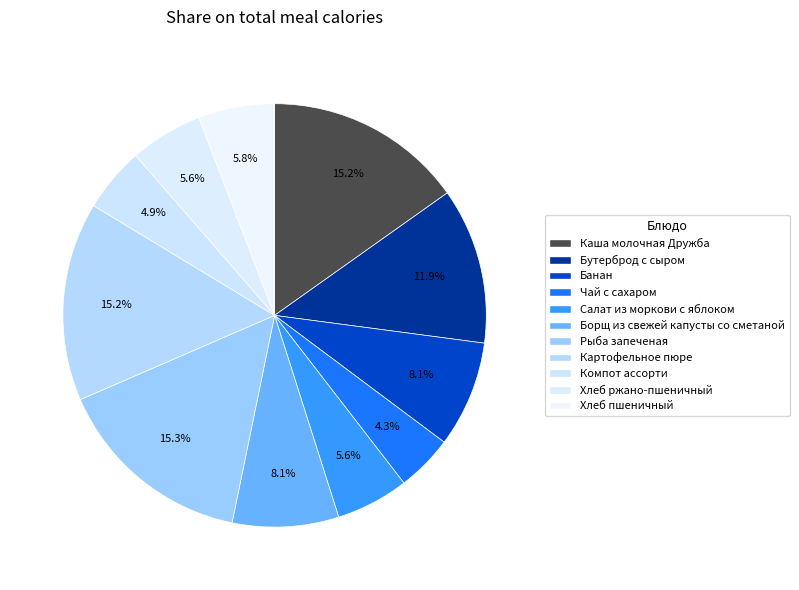

How many slices are in this pie chart?

11